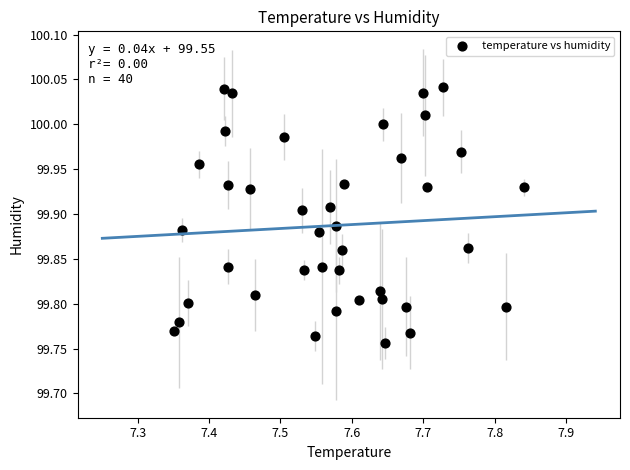

What is the range of X values (max minus min)?

0.5